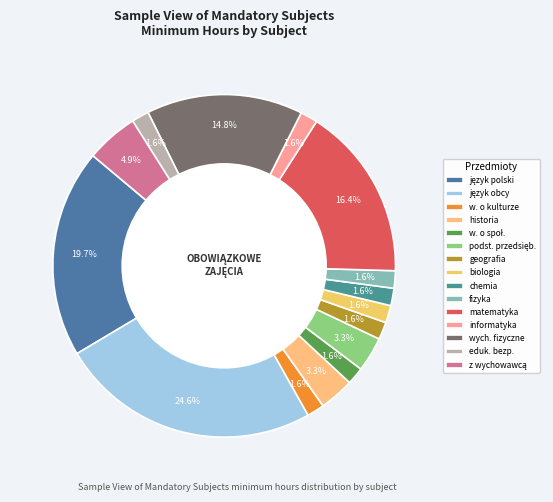

Rank the categories by value from highest to lowest.

język obcy nowożytny, język polski, matematyka, wychowanie fizyczne, zajęcia z wychowawcą, historia, podstawy przedsiębiorczości, wiedza o kulturze, wiedza o społeczeństwie, geografia, biologia, chemia, fizyka, informatyka, edukacja dla bezpieczeństwa